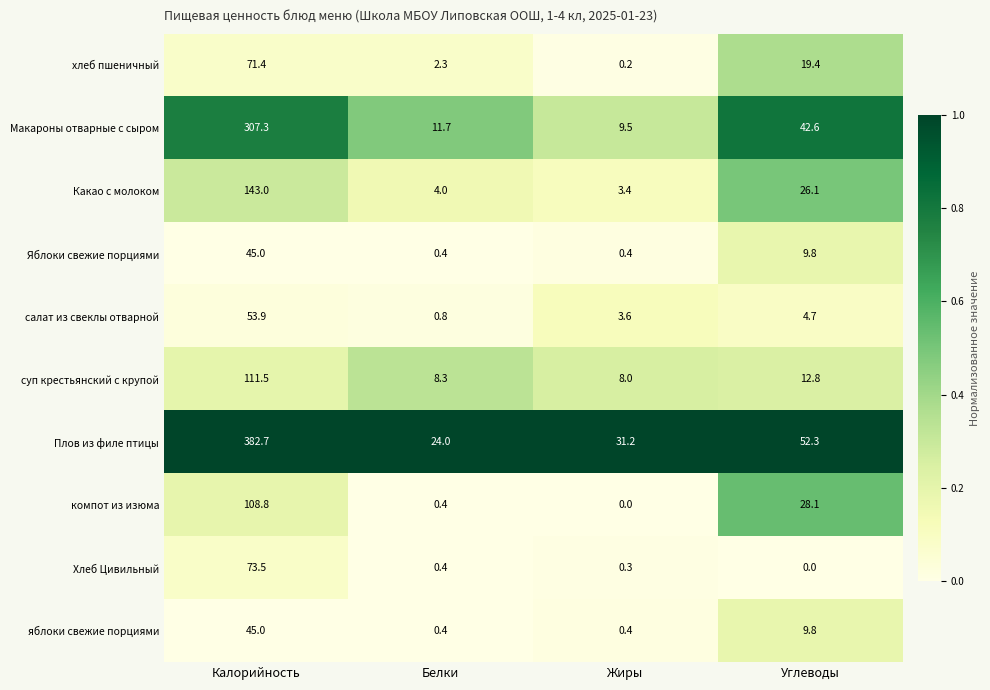

List the labels in order of компот из изюма value, largest first.

Калорийность, Углеводы, Белки, Жиры